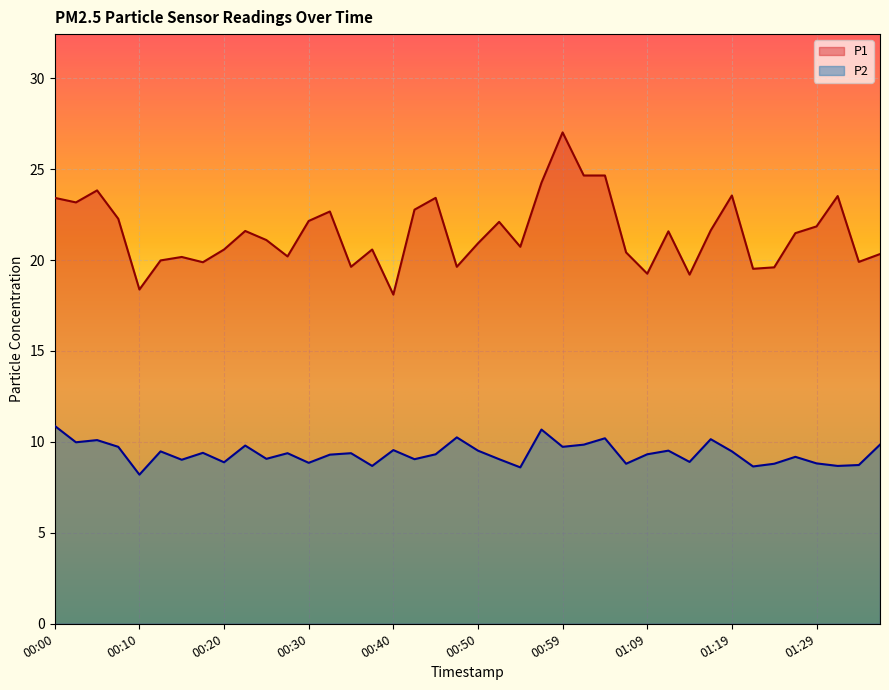

List the series in order of their peak value, lowest first.

P2, P1